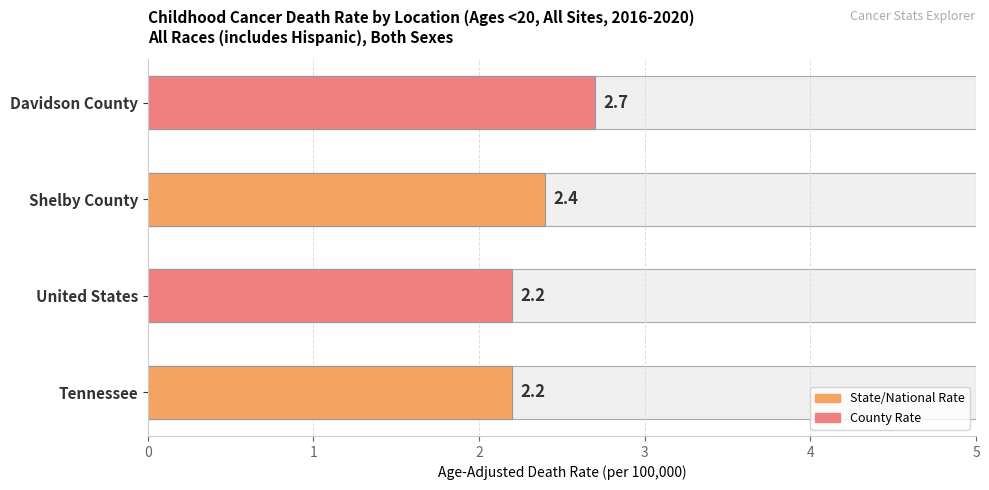

The value at 0 is 3.6. True or false?

False